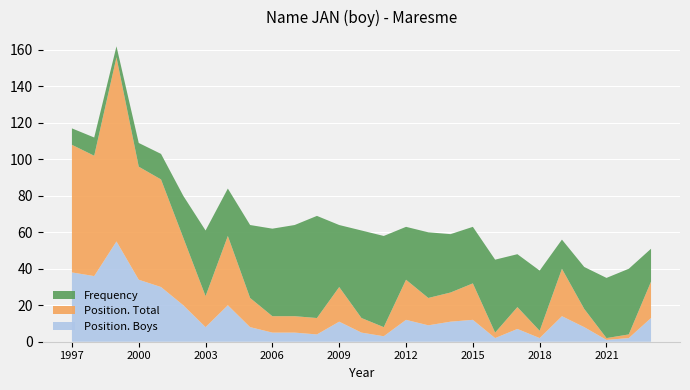

Reading right to left, list all the values displayed in this chart.

Frequency: 2023=18	2022=36	2021=33	2020=23	2019=16	2018=33	2017=29	2016=40	2015=31	2014=32	2013=36	2012=29	2011=50	2010=48	2009=34	2008=56	2007=50	2006=48	2005=40	2004=26	2003=36	2002=23	2001=14	2000=13	1999=6	1998=10	1997=9
Position. Total: 2023=20	2022=2	2021=1	2020=10	2019=26	2018=4	2017=12	2016=3	2015=20	2014=16	2013=15	2012=22	2011=5	2010=8	2009=19	2008=9	2007=9	2006=9	2005=16	2004=38	2003=17	2002=37	2001=59	2000=62	1999=101	1998=66	1997=70
Position. Boys: 2023=13	2022=2	2021=1	2020=8	2019=14	2018=2	2017=7	2016=2	2015=12	2014=11	2013=9	2012=12	2011=3	2010=5	2009=11	2008=4	2007=5	2006=5	2005=8	2004=20	2003=8	2002=20	2001=30	2000=34	1999=55	1998=36	1997=38